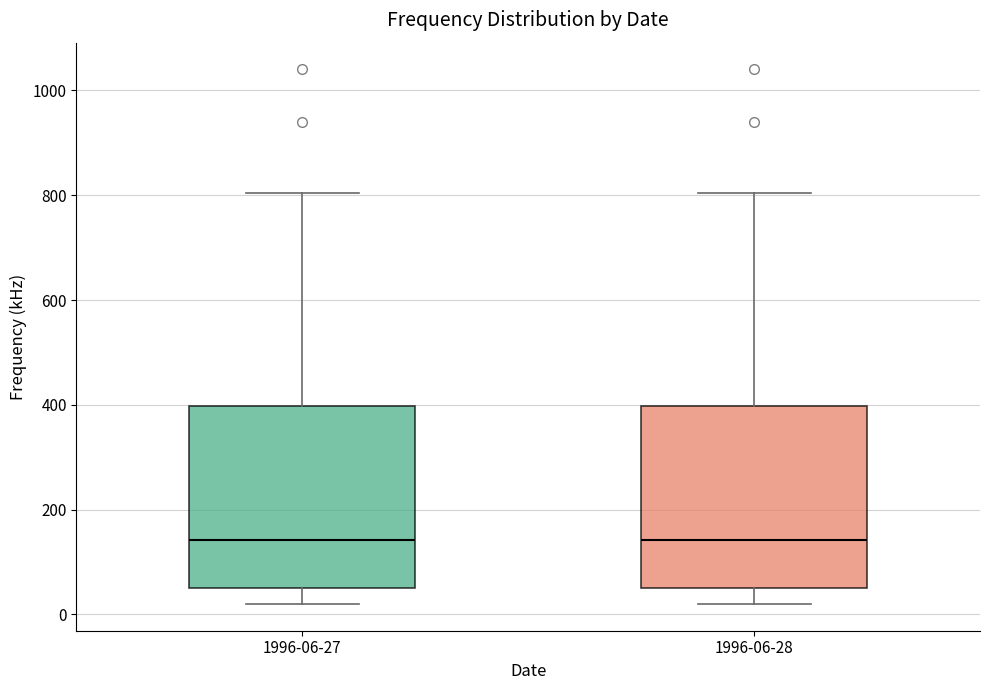

Reading left to right, transcribe this box plot: for each box, give where its median line is, the range the box spans, and where its two whiskers end, as read against the y-axis. The values are not printed on the chart, so give them approximately, as read against the axis.

1996-06-27: median 140, box 60 to 400, whiskers 20 to 800
1996-06-28: median 140, box 60 to 400, whiskers 20 to 800